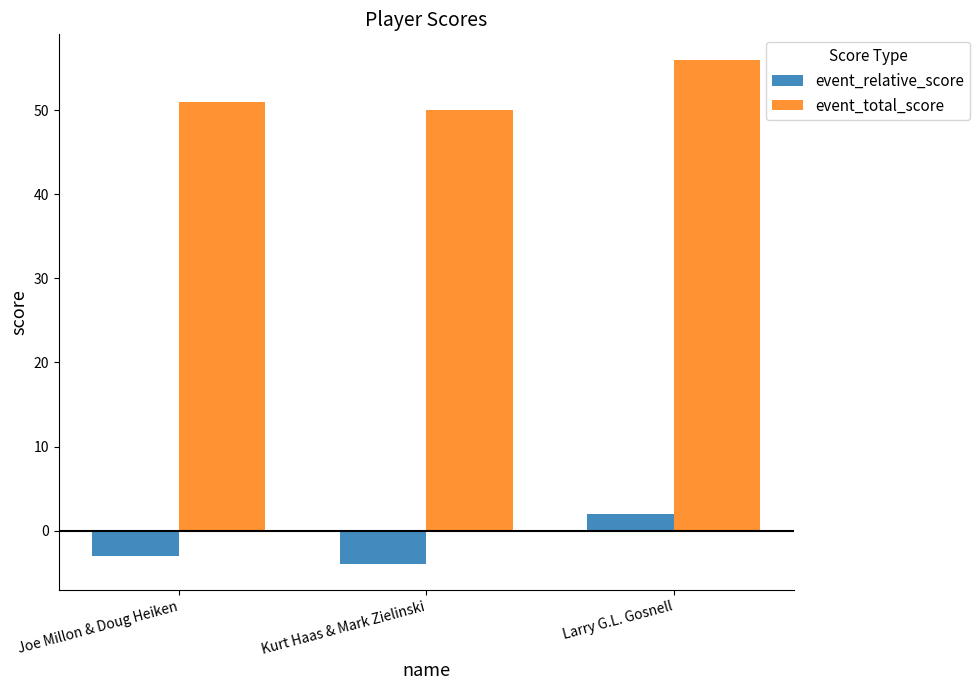

Count the number of categories in the chart.

3